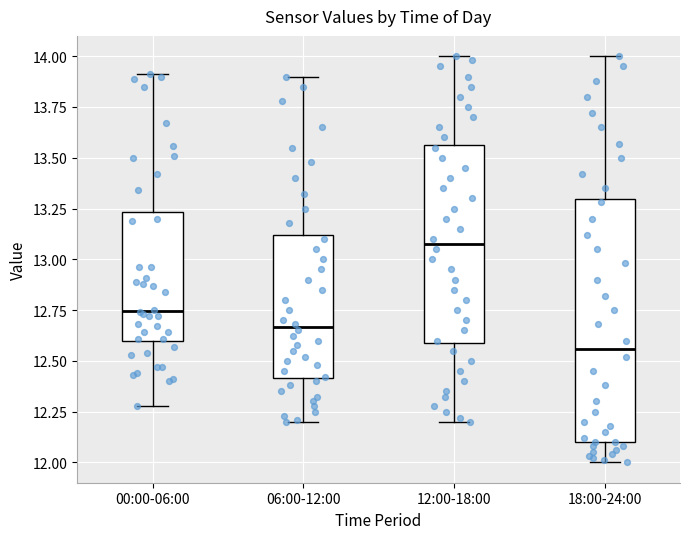

Reading left to right, read every box against the y-axis: the position of its median line, the range the box covers, and the ends of its whiskers. The values are not printed on the chart, so give them approximately, as read against the axis.

00:00-06:00: median 12.75, box 12.60 to 13.25, whiskers 12.30 to 13.90
06:00-12:00: median 12.65, box 12.40 to 13.10, whiskers 12.20 to 13.90
12:00-18:00: median 13.10, box 12.60 to 13.55, whiskers 12.20 to 14.00
18:00-24:00: median 12.55, box 12.10 to 13.30, whiskers 12.00 to 14.00